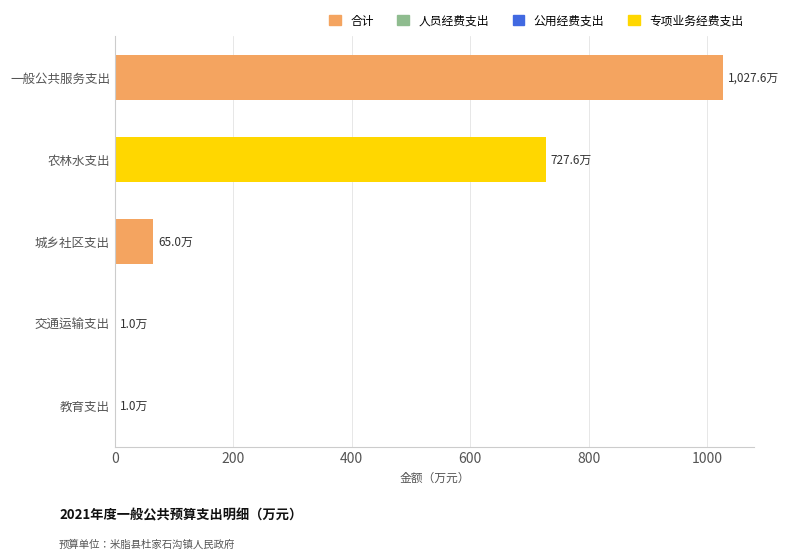

How many distinct data groups are displayed?

1